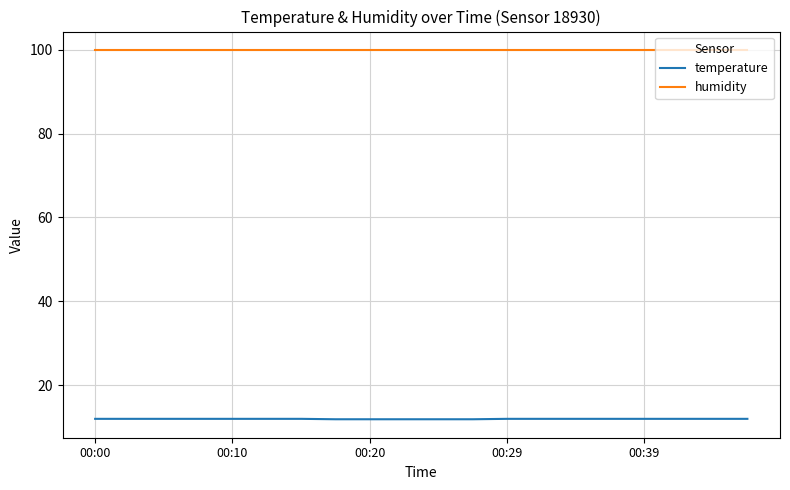

True or false: humidity and temperature cross at least once.

False